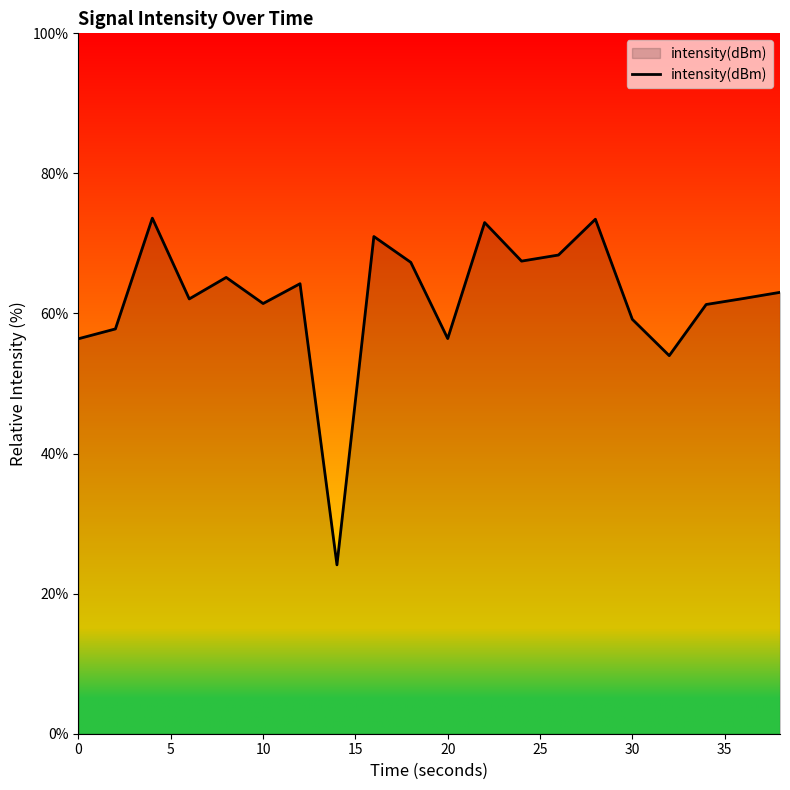

What is the difference between the maximum and minimum values?

49.5